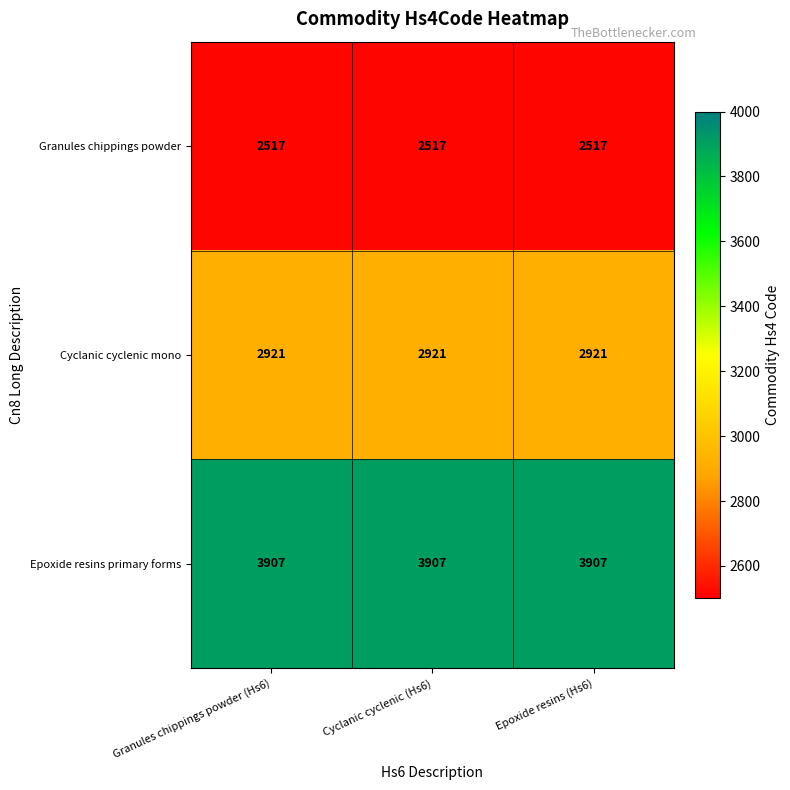

Read the Cyclanic cyclenic mono value at Cyclanic cyclenic (Hs6).

2921